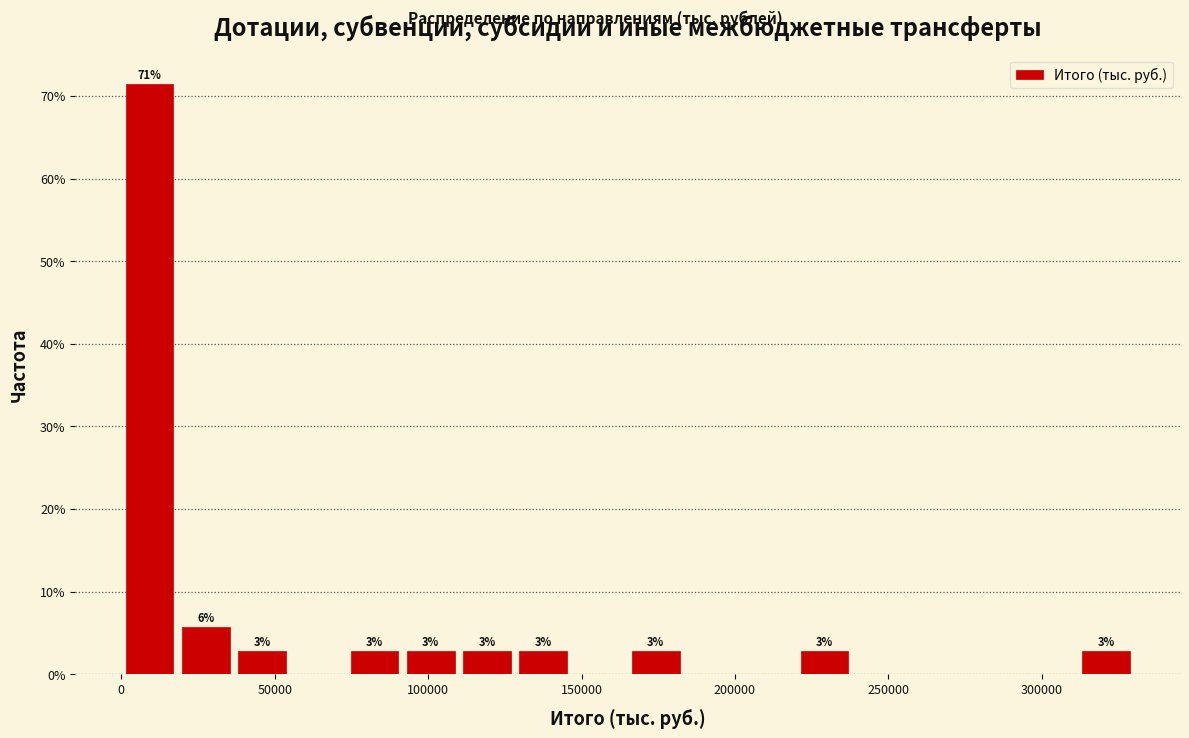

Read against the x-axis, roughly where is the centre of the tallest bar?

10000